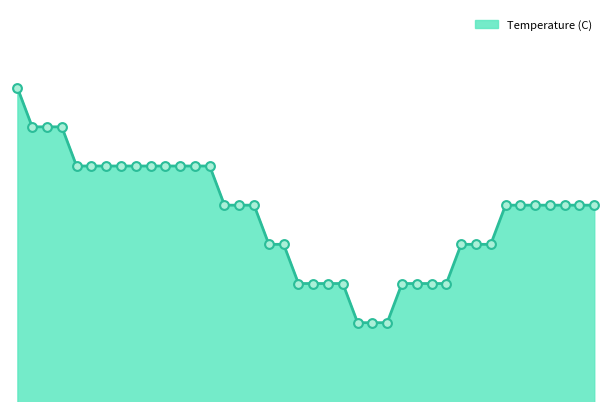

Is this an area chart (filled region under the line)?

Yes